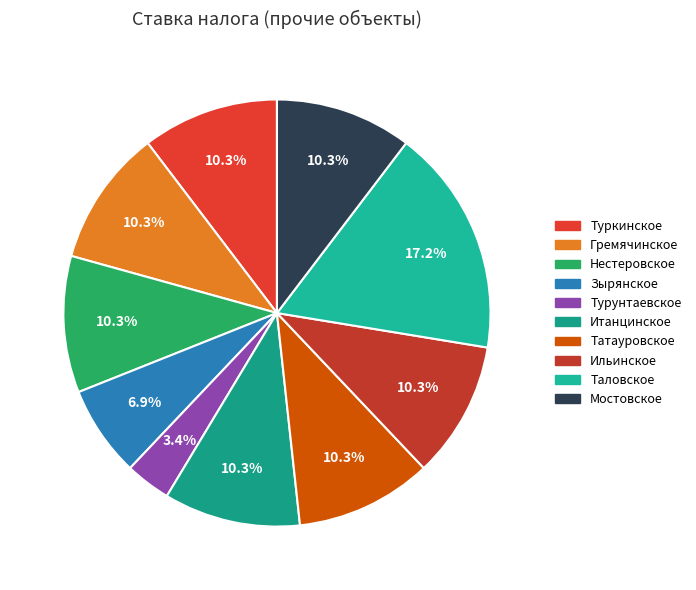

Is it true that Татауровское is 1% of the pie?

False